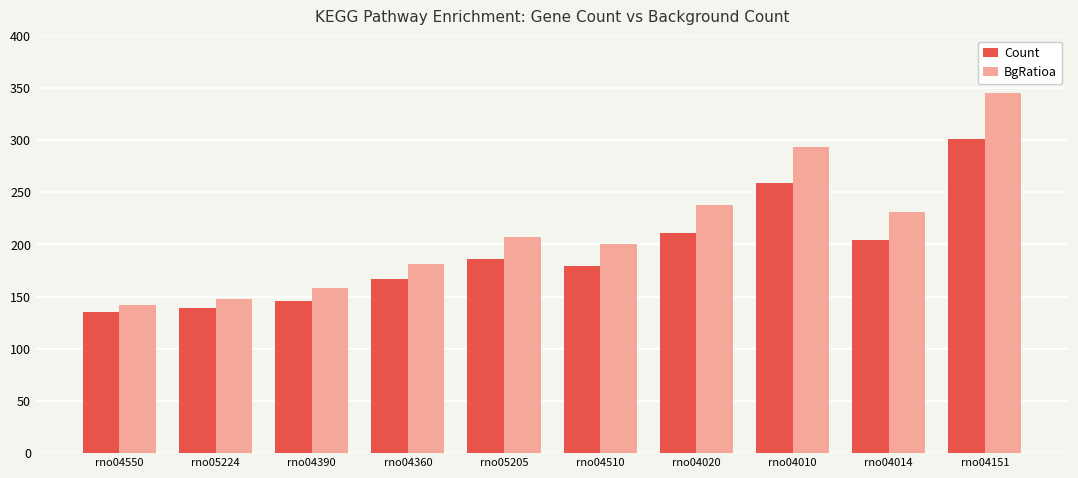

Reading left to right, list all the values displayed in this chart.

Count: 135	139	146	167	186	179	211	259	204	301
BgRatioa: 142	148	158	181	207	200	238	293	231	345